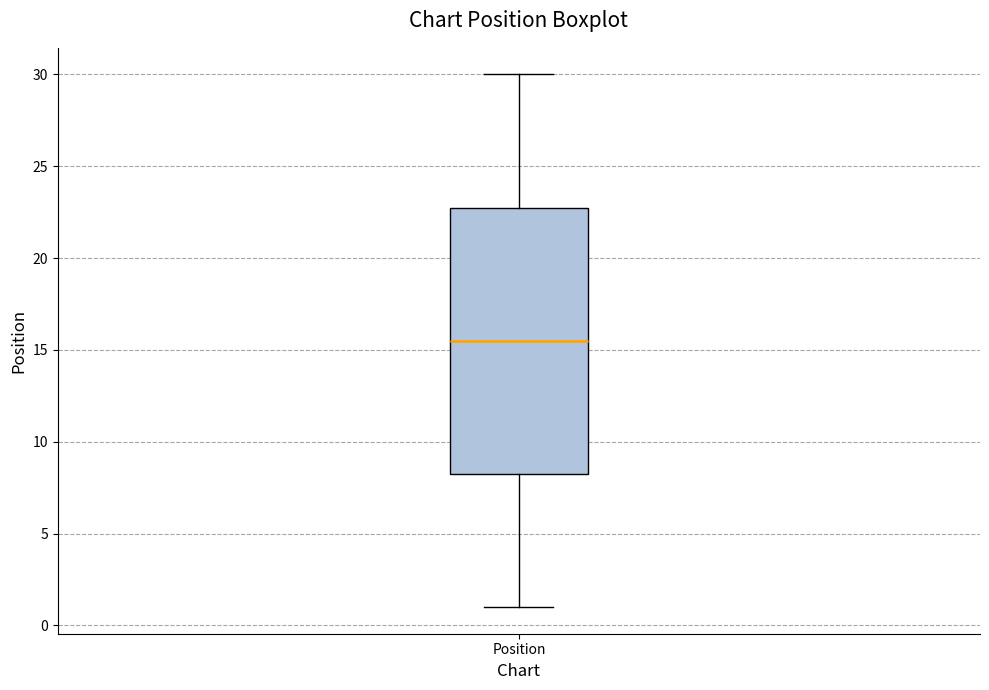

Transcribe this box plot: give where the median line is, the range the box spans, and where the two whiskers end, as read against the y-axis. The values are not printed on the chart, so give them approximately, as read against the axis.

median 15.5, box 8.5 to 23.0, whiskers 1.0 to 30.0